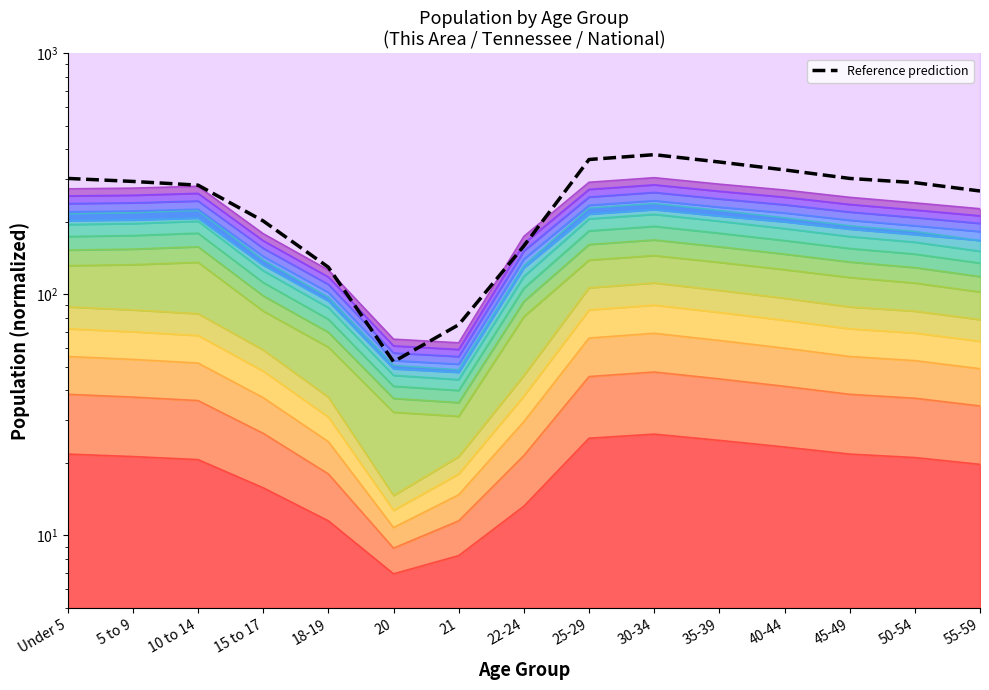

The chart shows a value of 101.1 at 22-24. True or false?

False